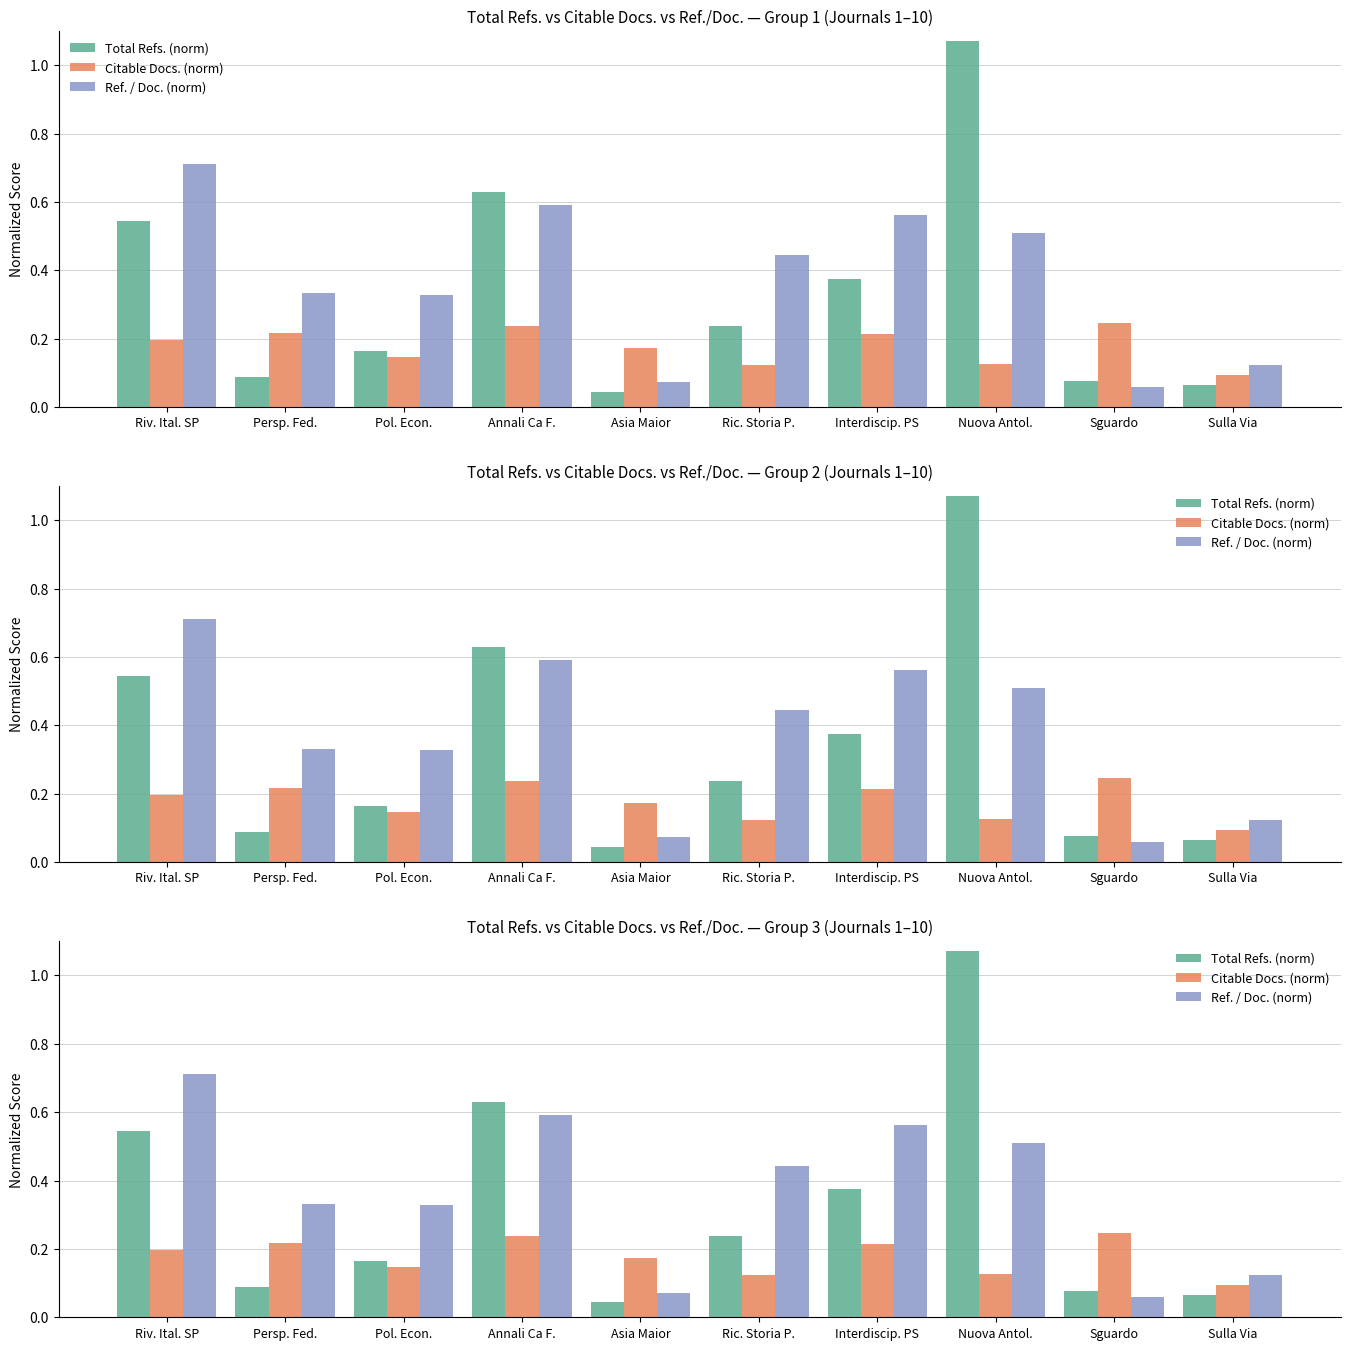

What is the difference between the second highest and minimum values in the Ref. / Doc. (norm) series?

0.5